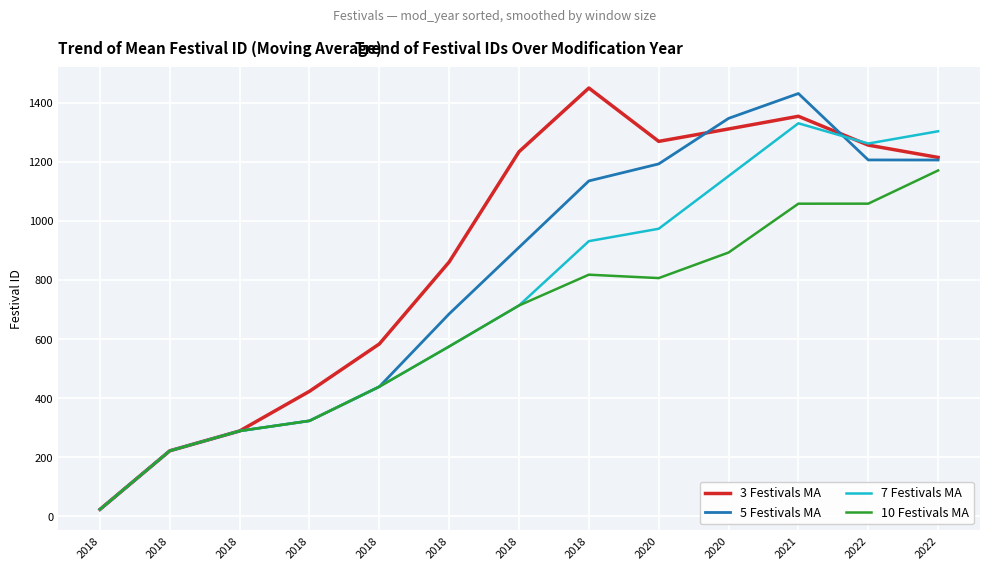

How many categories are shown in the chart?

13